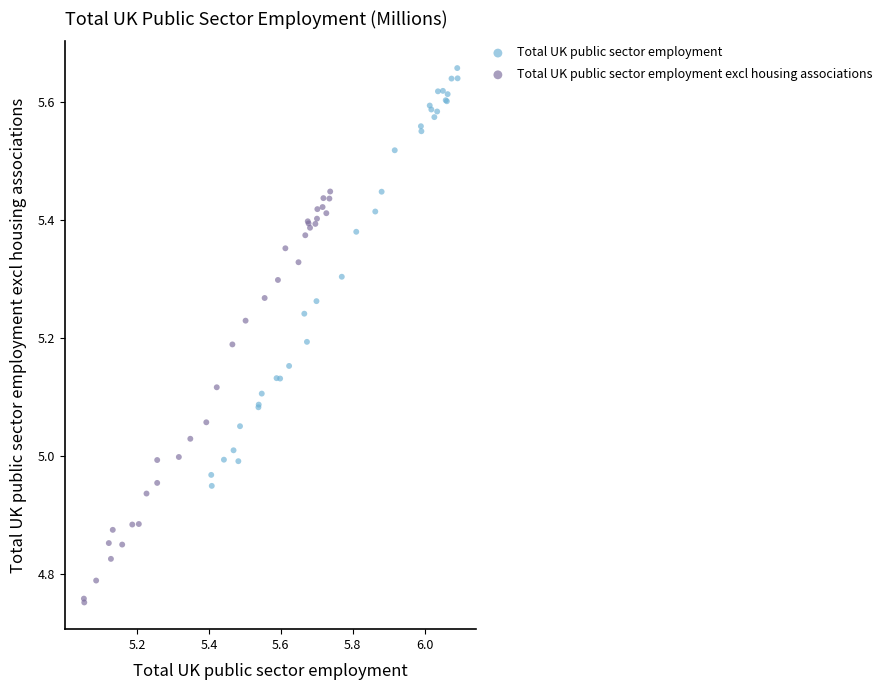

Which series has the largest Y range (max minus min)?

Total UK public sector employment